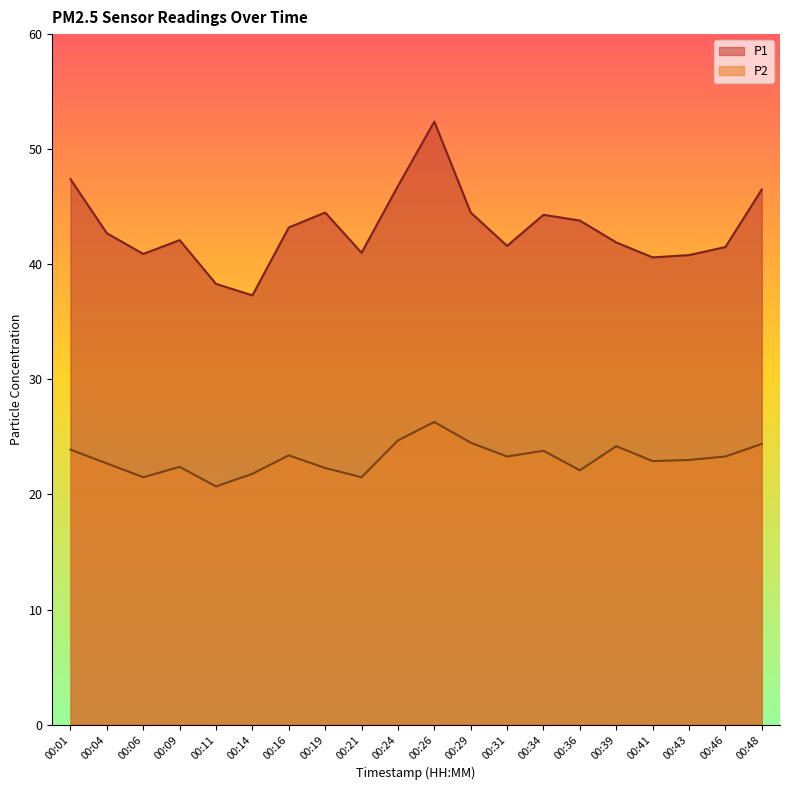

What are all the series names shown in the legend?

P1, P2